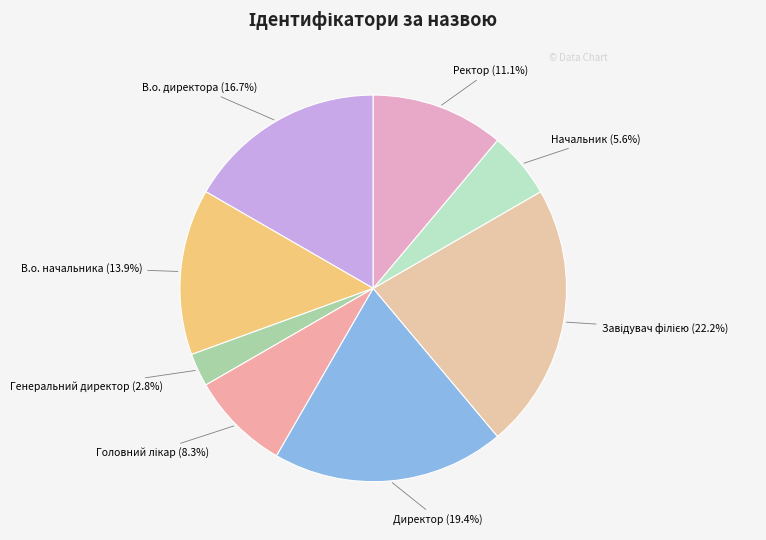

True or false: В.о. директора accounts for 6% of the total.

False